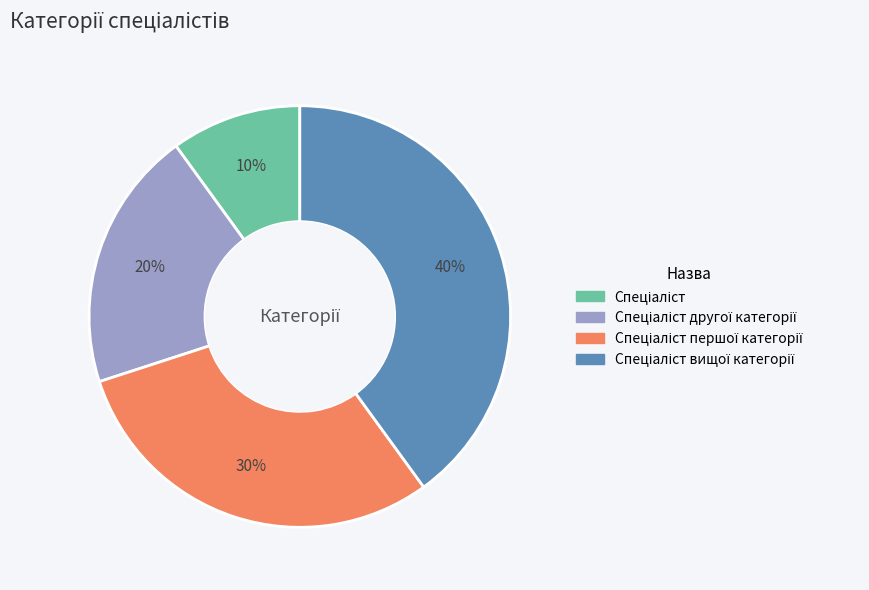

Is there any slice that represents more than half of the pie?

No